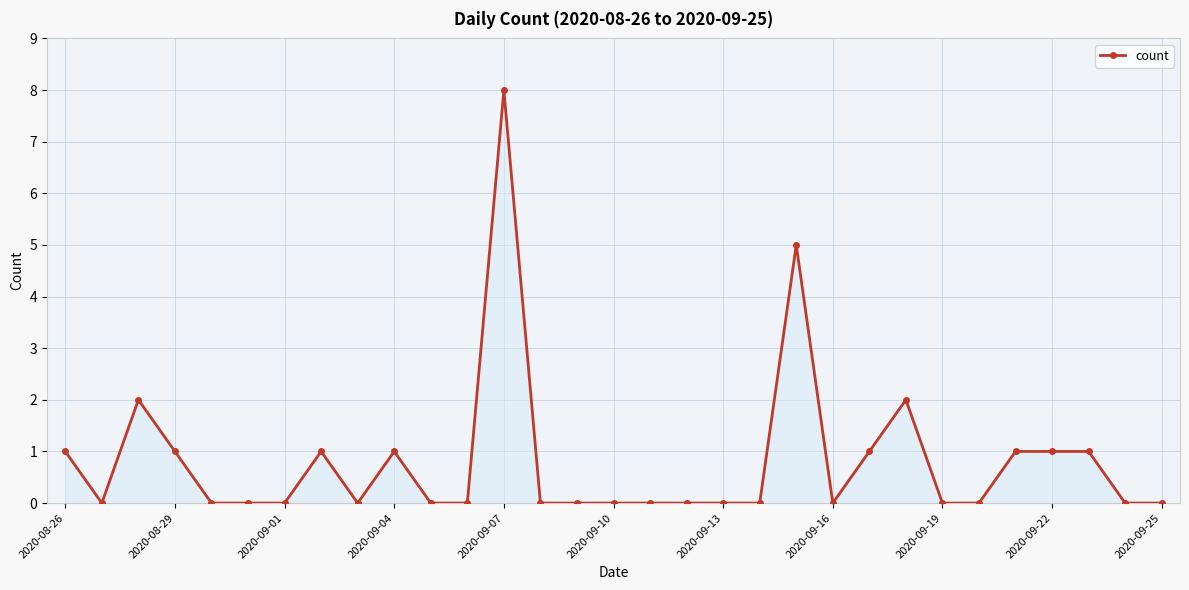

True or false: there are more than 0 points higher than both neighbors.

True